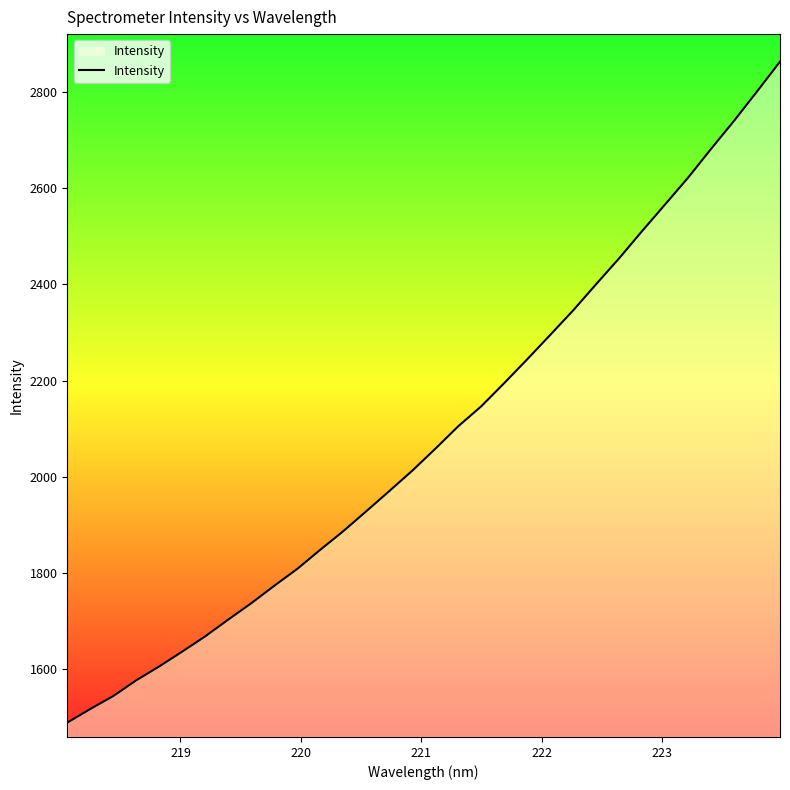

What is the difference between the maximum and minimum values?

1374.5